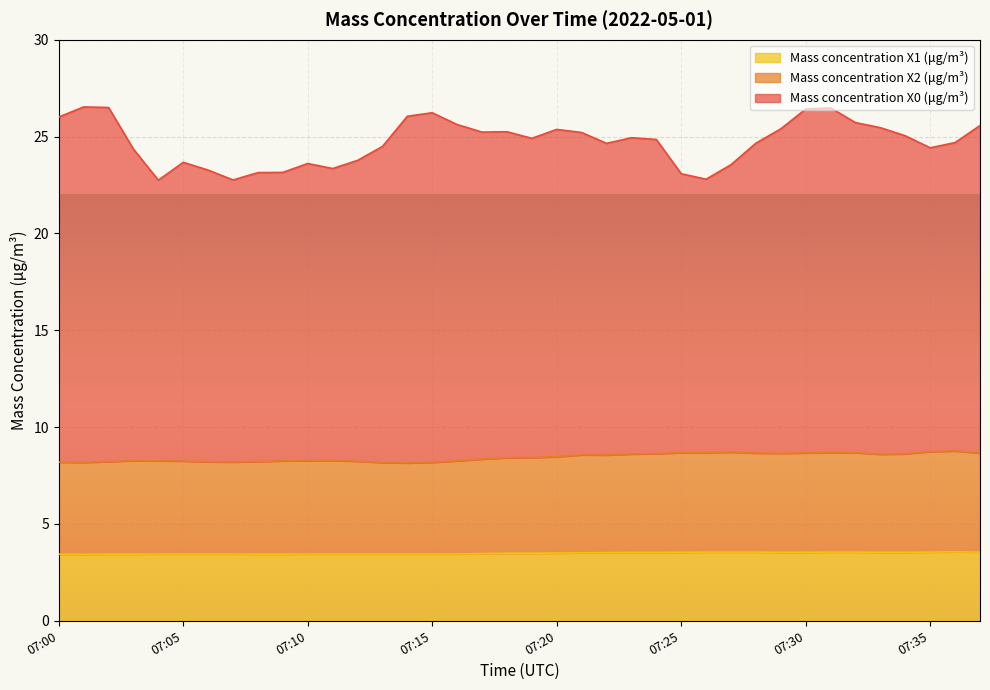

What are all the series names shown in the legend?

Mass concentration X1 (μg/m³), Mass concentration X2 (μg/m³), Mass concentration X0 (μg/m³)